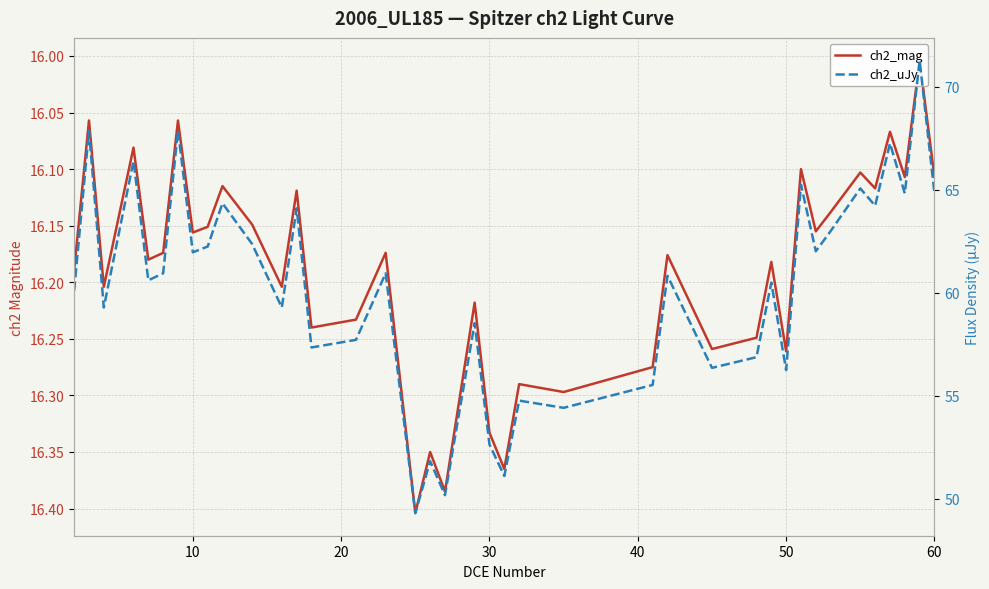

Rank the series at 60 from highest to lowest value.

ch2_uJy, ch2_mag